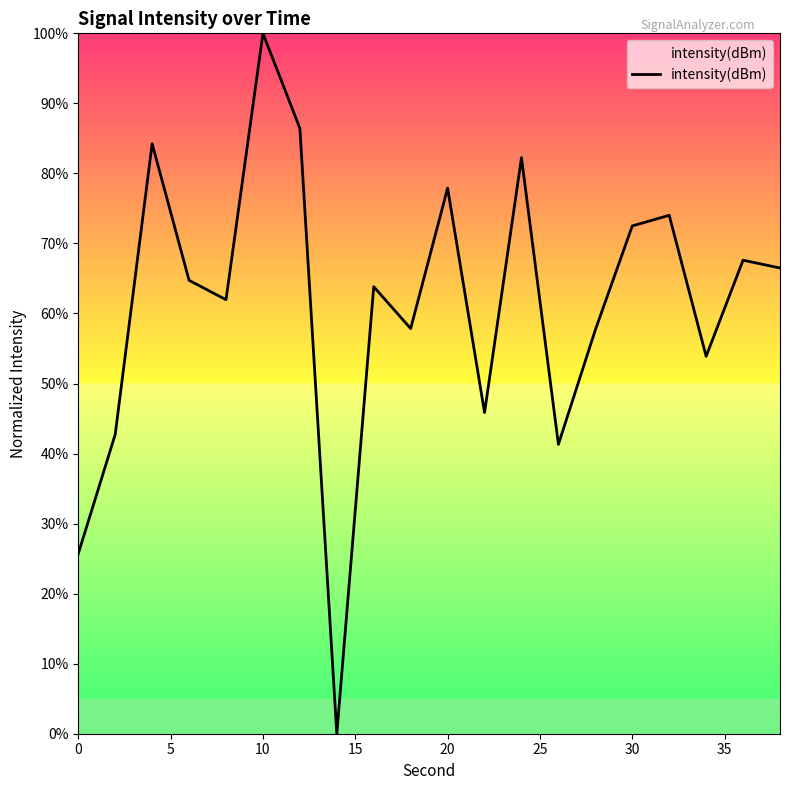

What is the greatest value displayed?

100.0